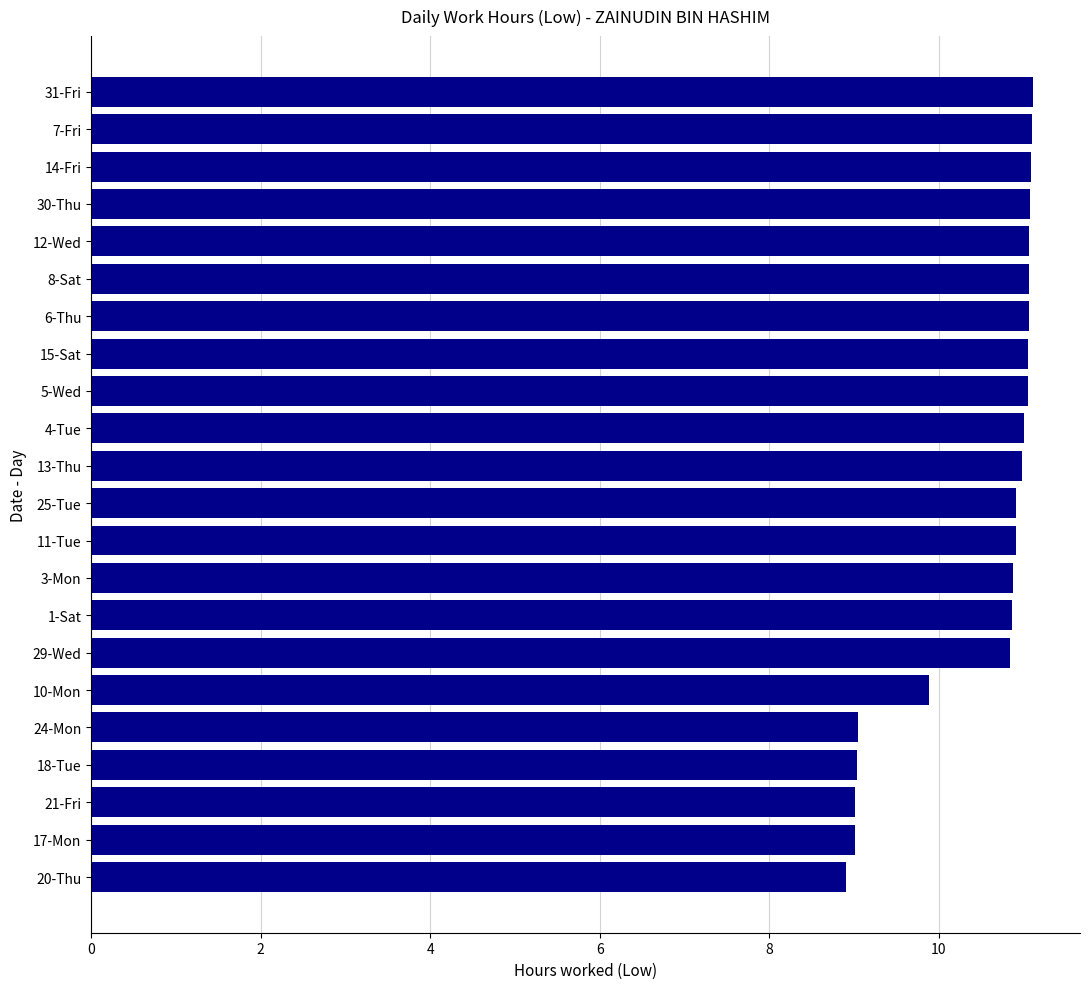

What is the smallest value displayed?

8.9